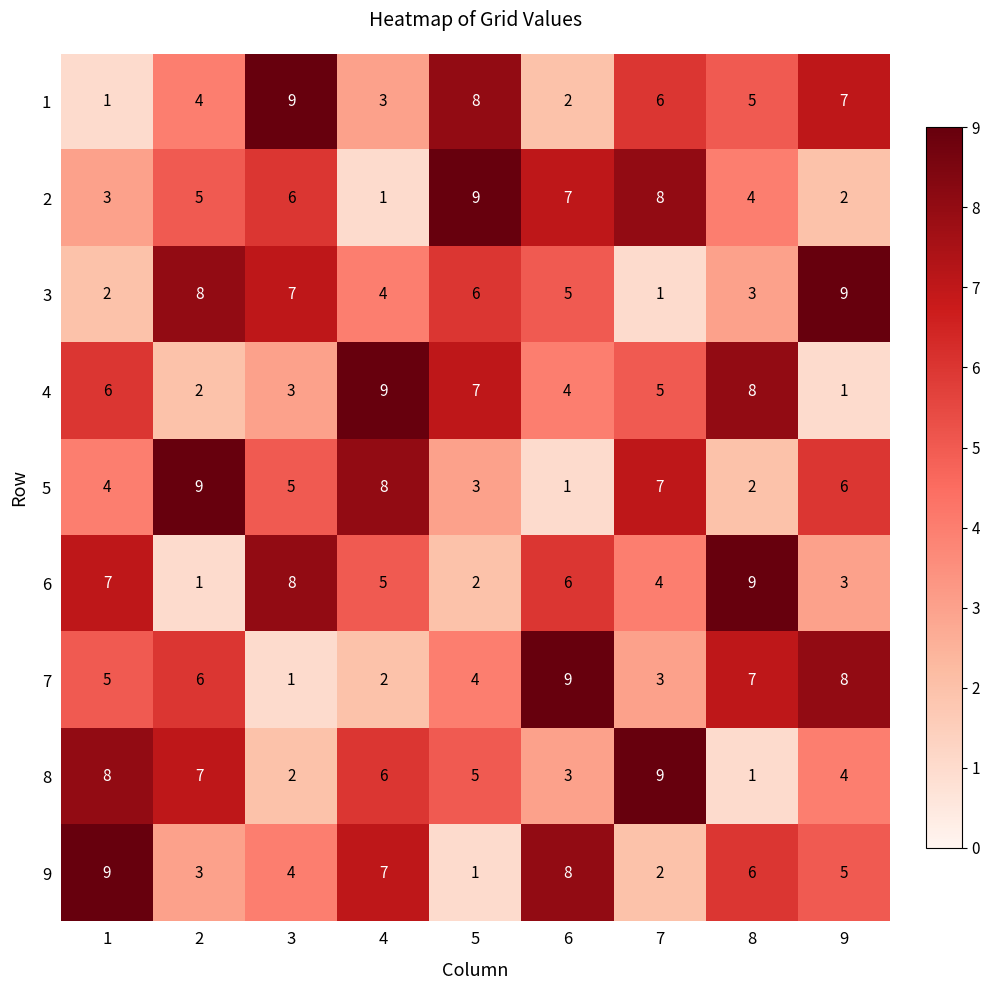

At which label is 6 closest to 5?

4